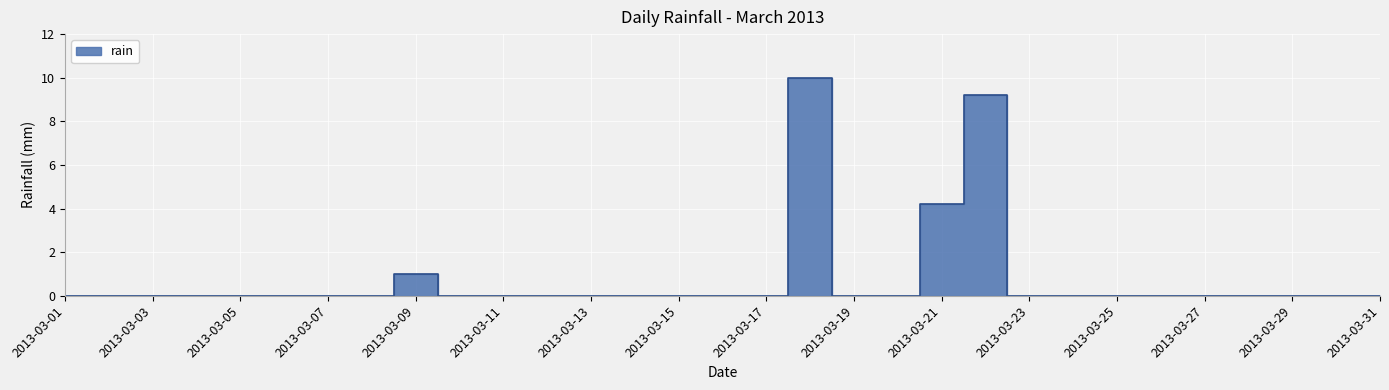

Count the number of data series in this chart.

1